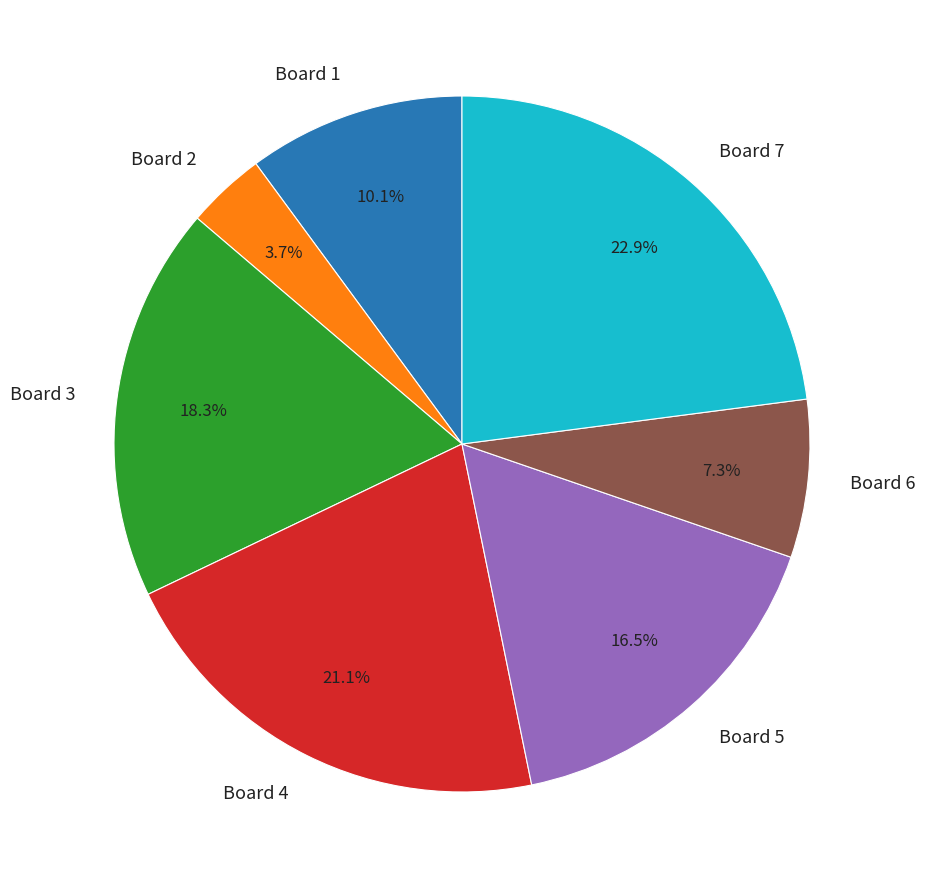

How many slices are in this pie chart?

7